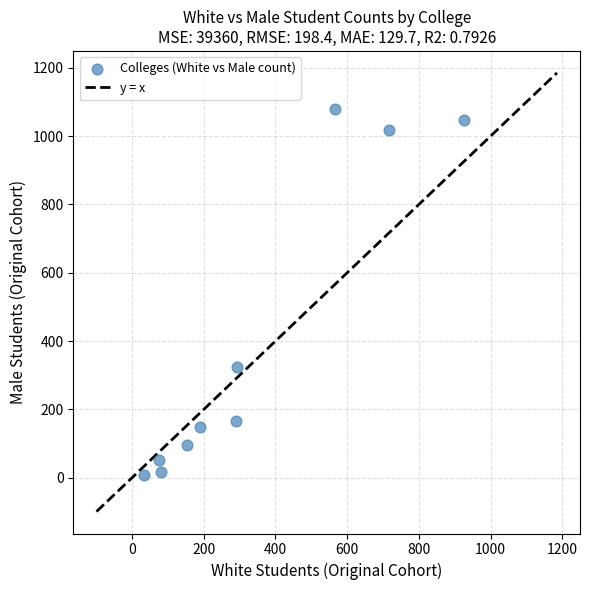

What is the average Y value?

395